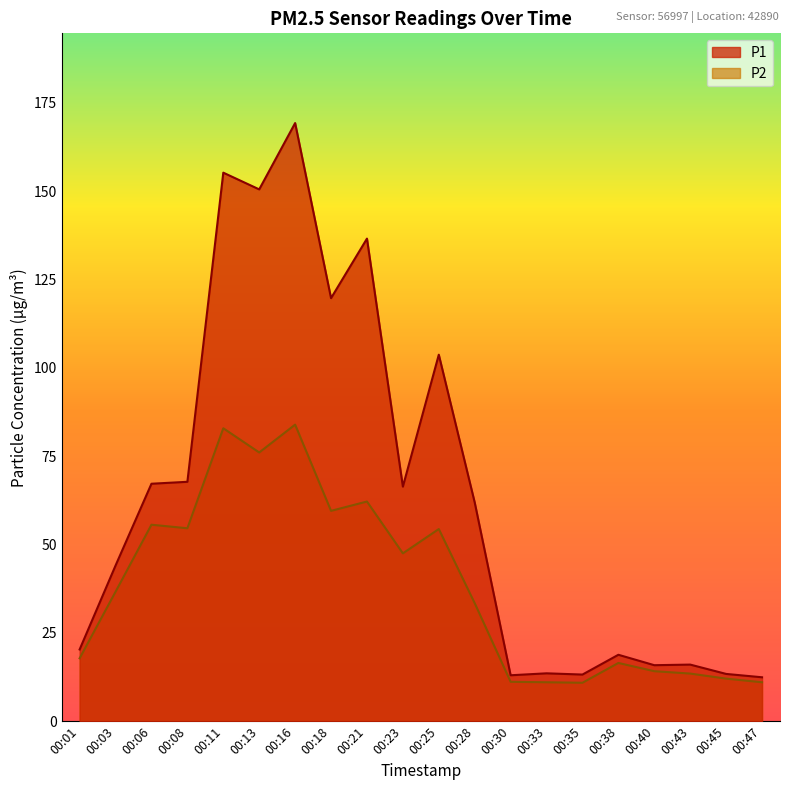

At which label does P1 reach its minimum?

00:47